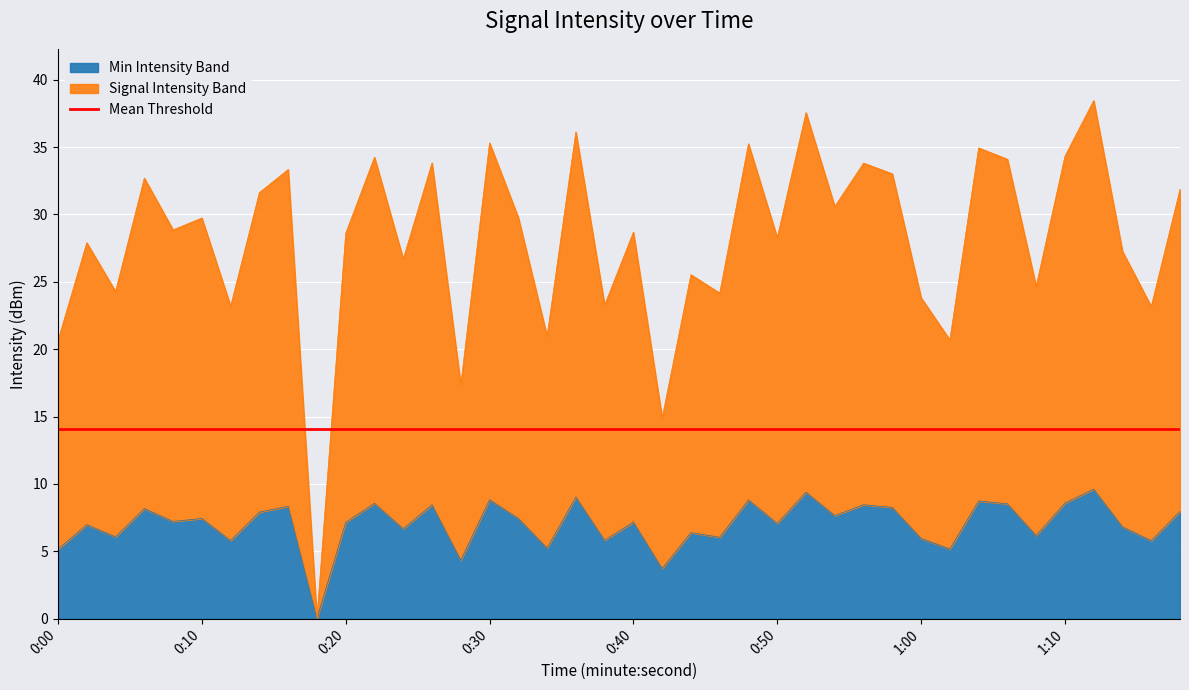

Is it true that Min Intensity Band equals 7.2 at 0:40?

True